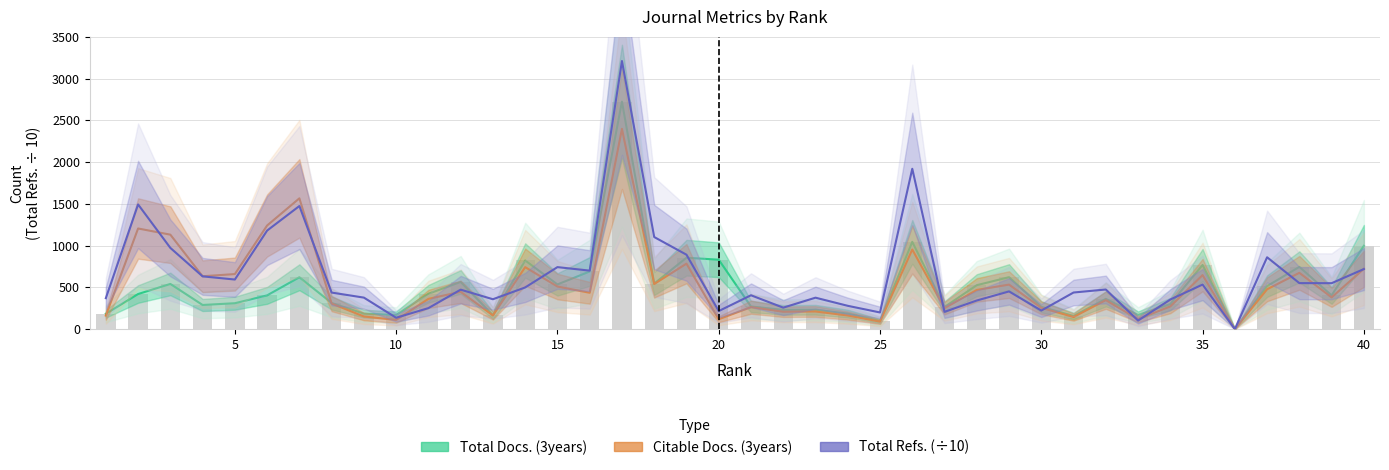

The value of Citable Docs. (3years) at 10 is 52.8. True or false?

False